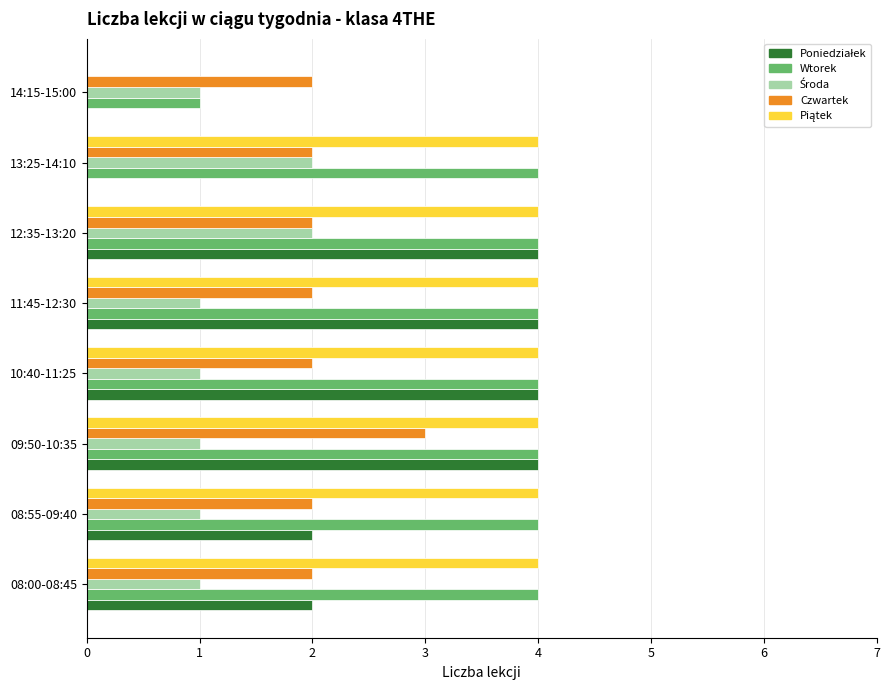

Is it true that Czwartek equals 5 at 09:50-10:35?

False